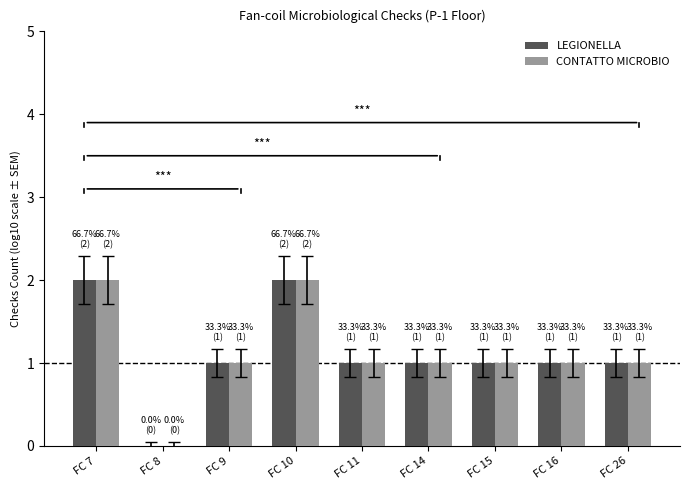

Is it true that LEGIONELLA equals 1 at FC 14?

True